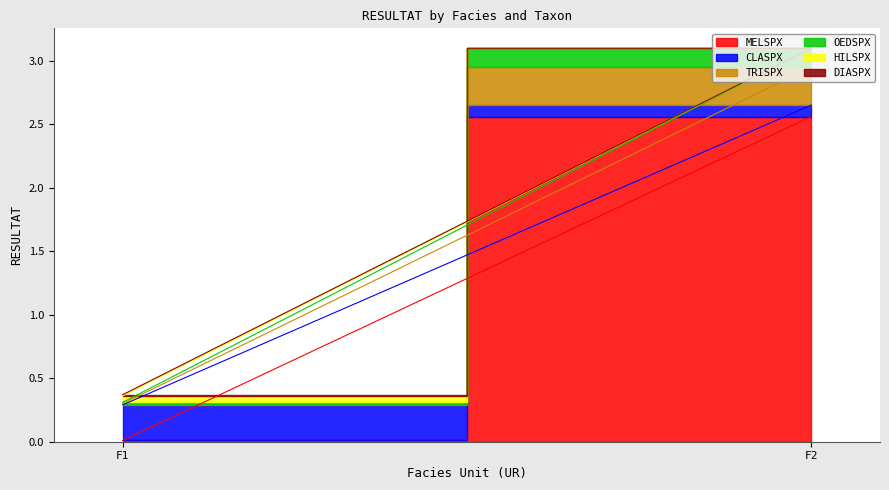

How many lines are shown in the chart?

6